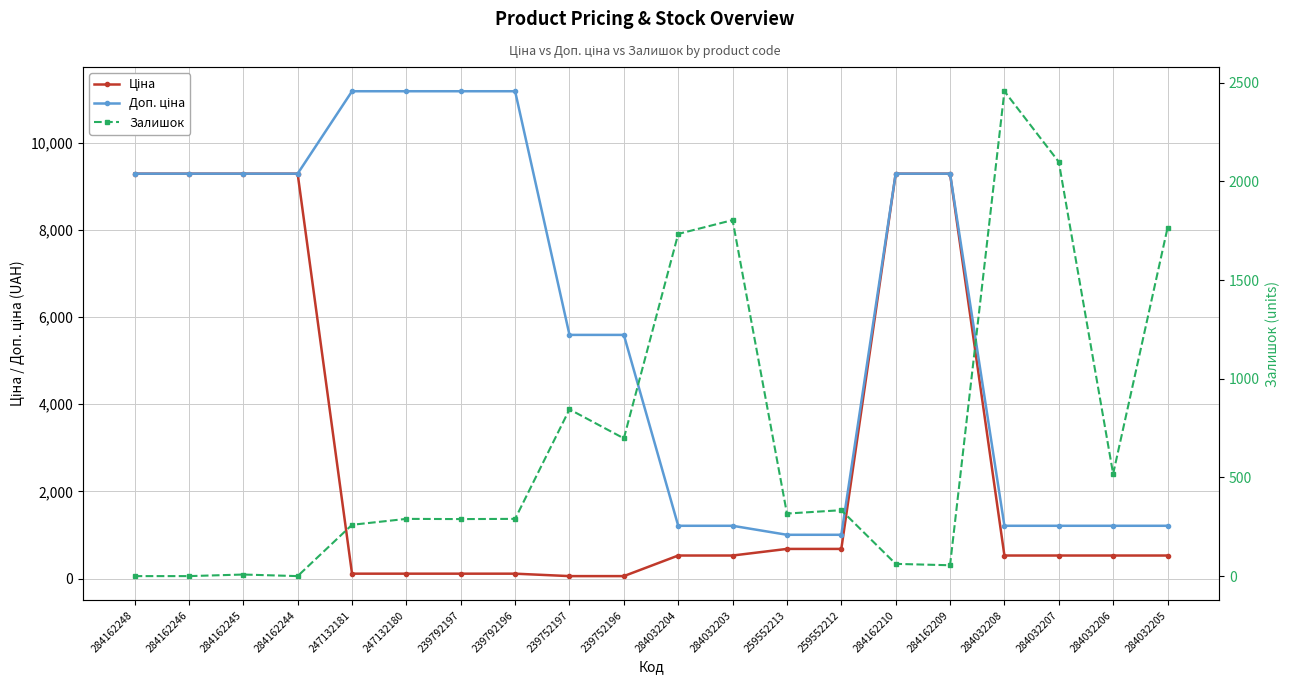

What is the spread (max minus min) of values at 284032205?

1235.8